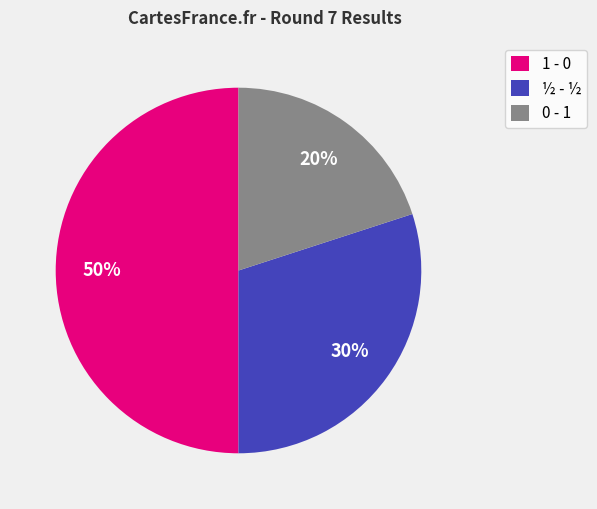

How many segments does this pie chart have?

3